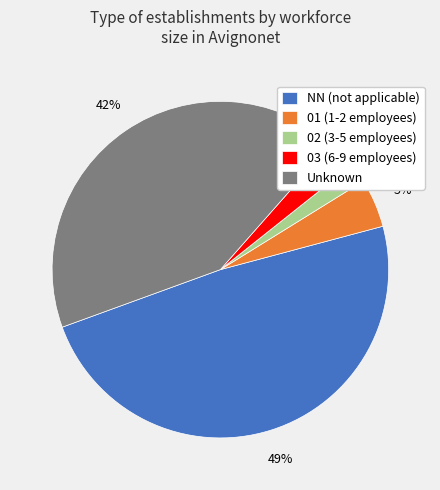

What is the largest slice in the pie chart?

NN (not applicable)